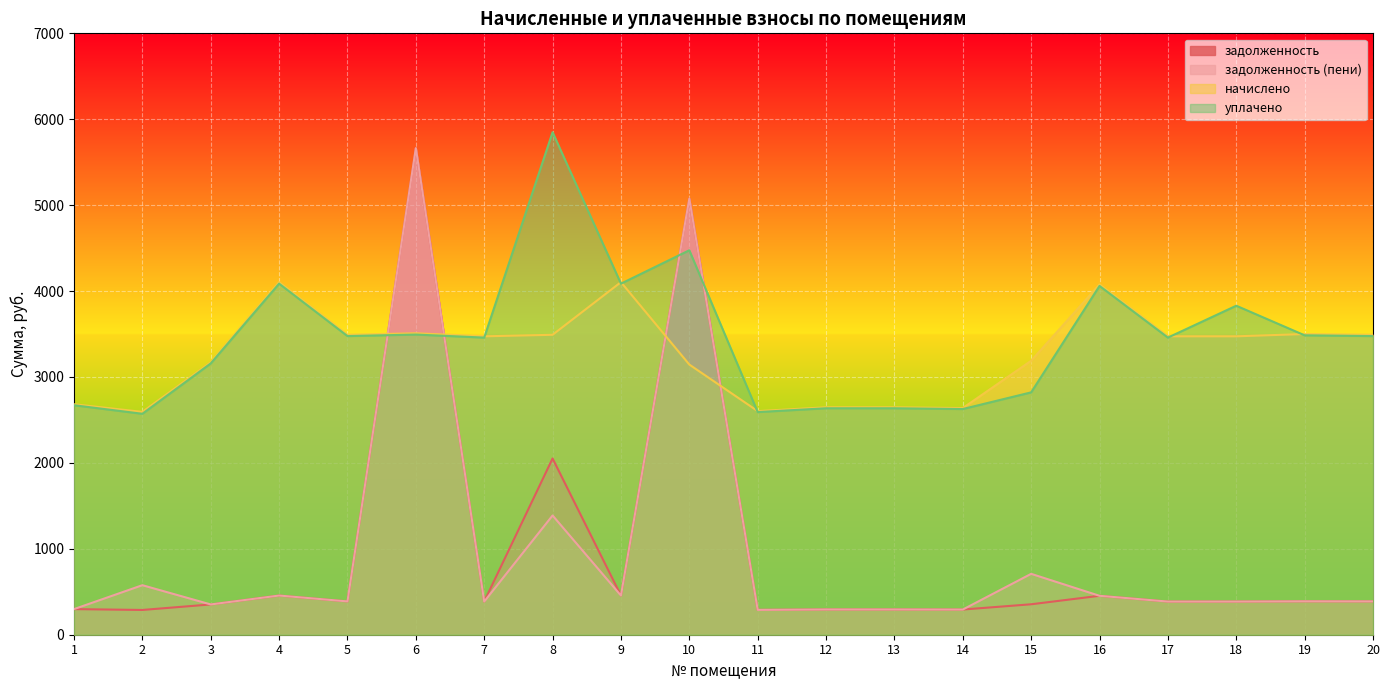

At which category is the sum across all series the highest?

6